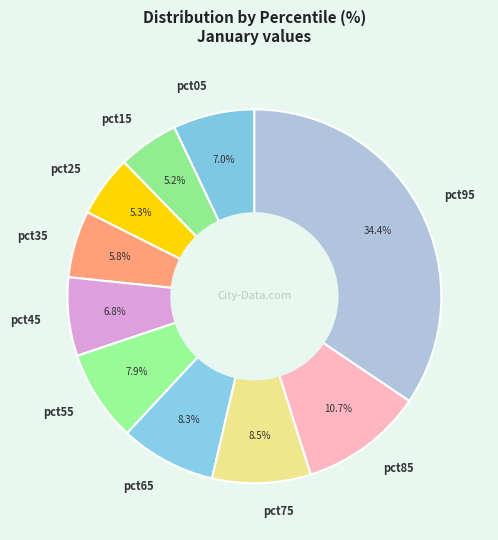

Which has a higher value, pct25 or pct05?

pct05